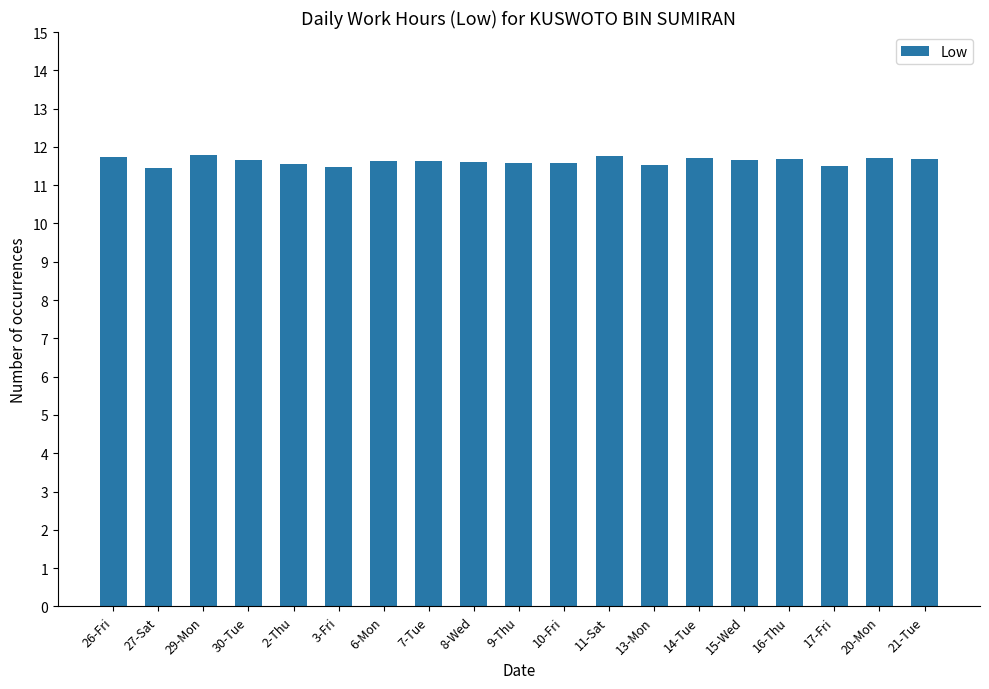

What is the smallest value displayed?

11.5